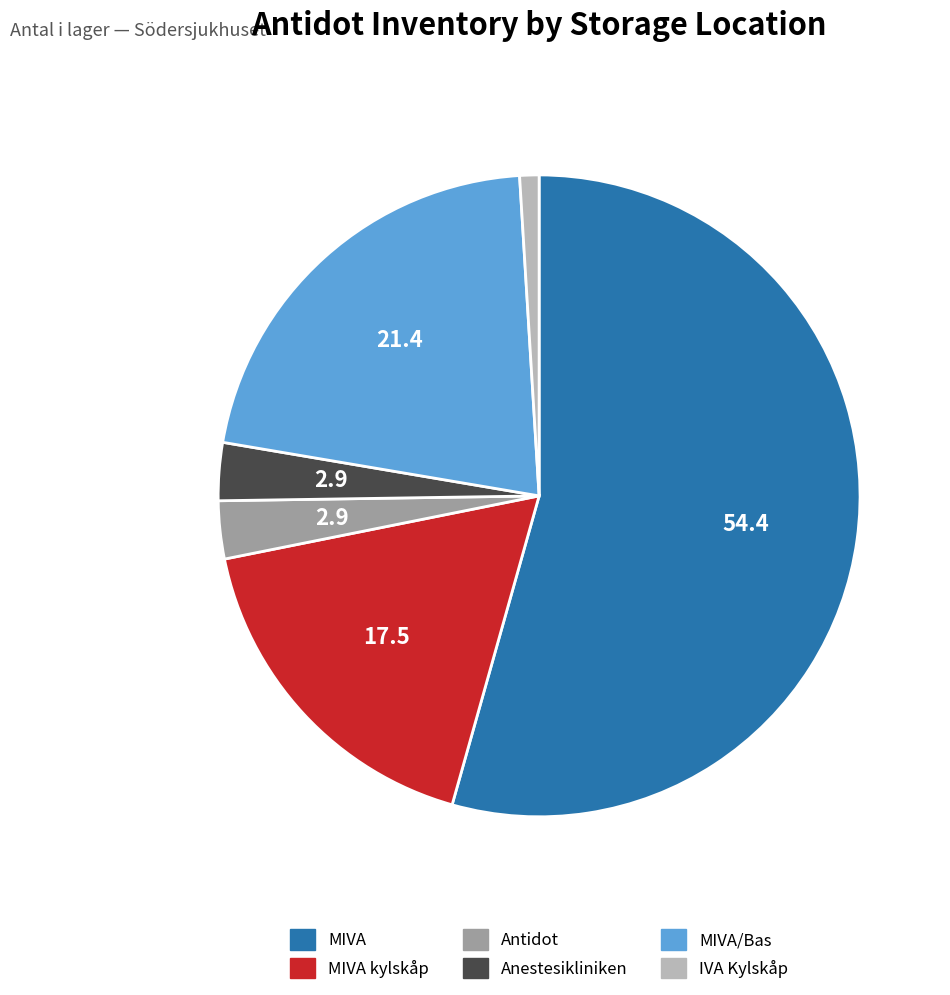

Does any single category account for the majority?

Yes